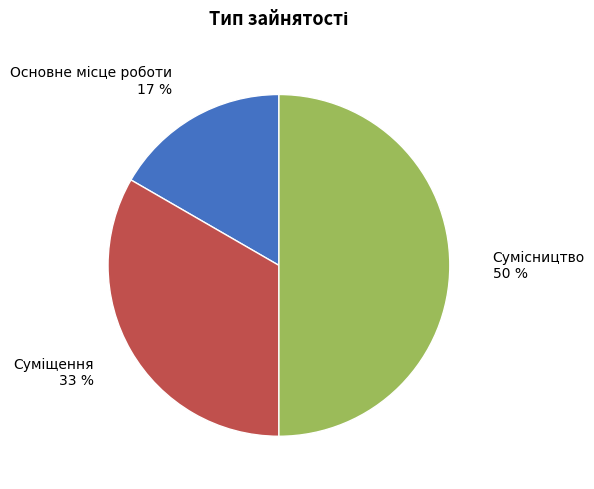

Count the number of slices in the pie.

3